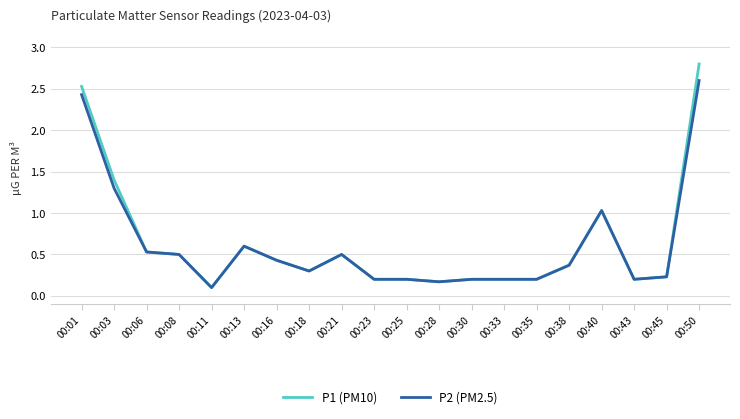

Which series has the widest spread of values?

P1 (PM10)